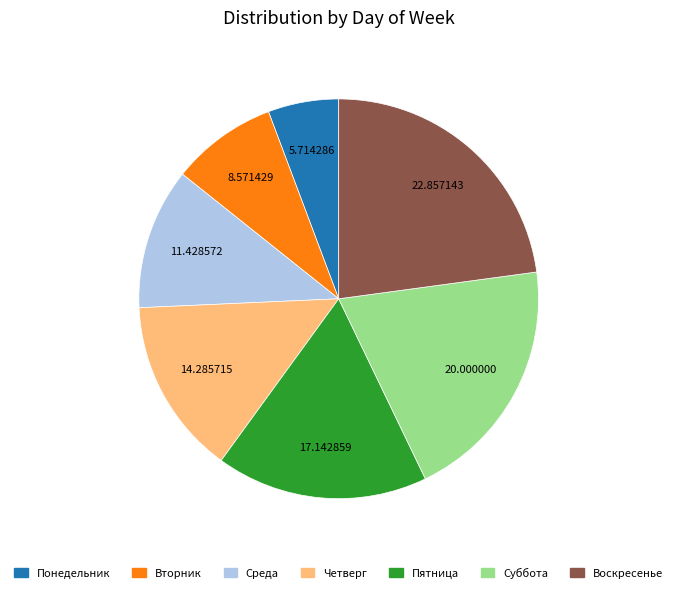

Rank the categories by value from highest to lowest.

Воскресенье, Суббота, Пятница, Четверг, Среда, Вторник, Понедельник